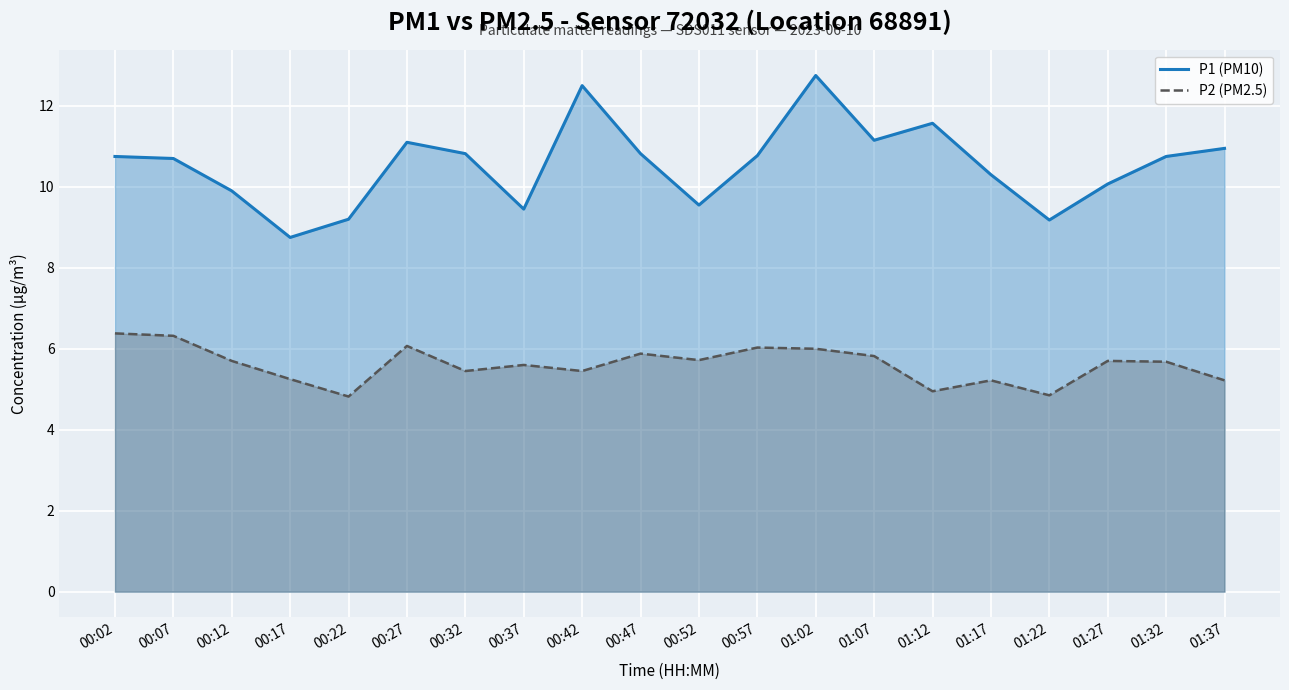

Which series has the widest spread of values?

P1 (PM10)